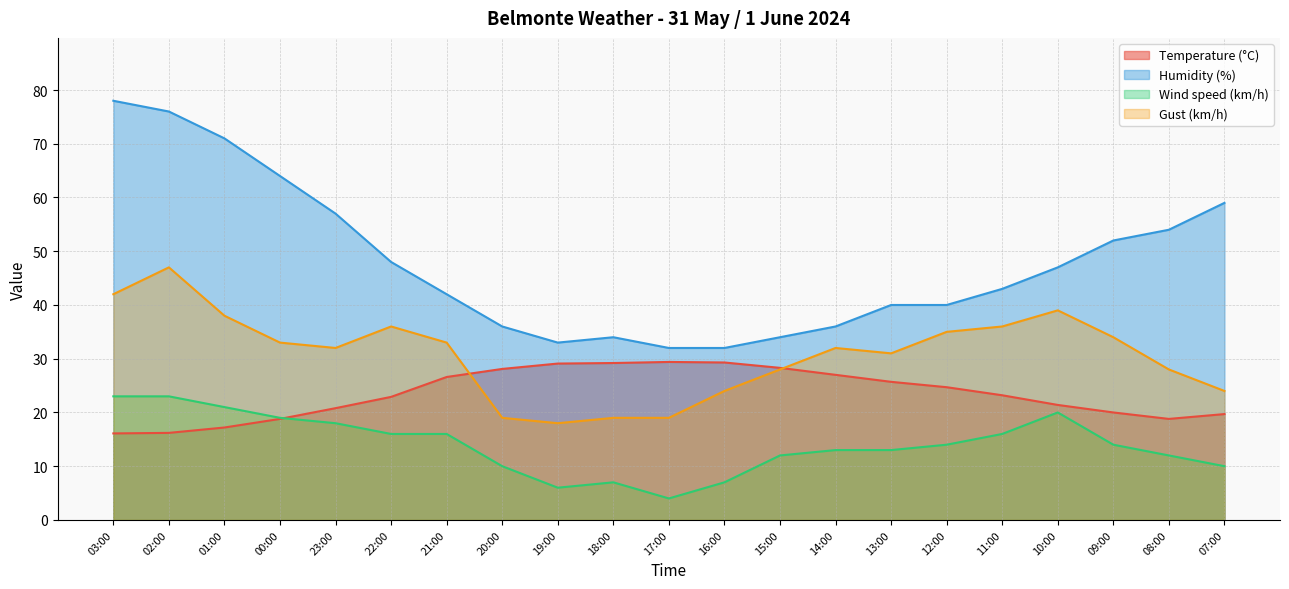

At which category is the sum across all series the highest?

02:00